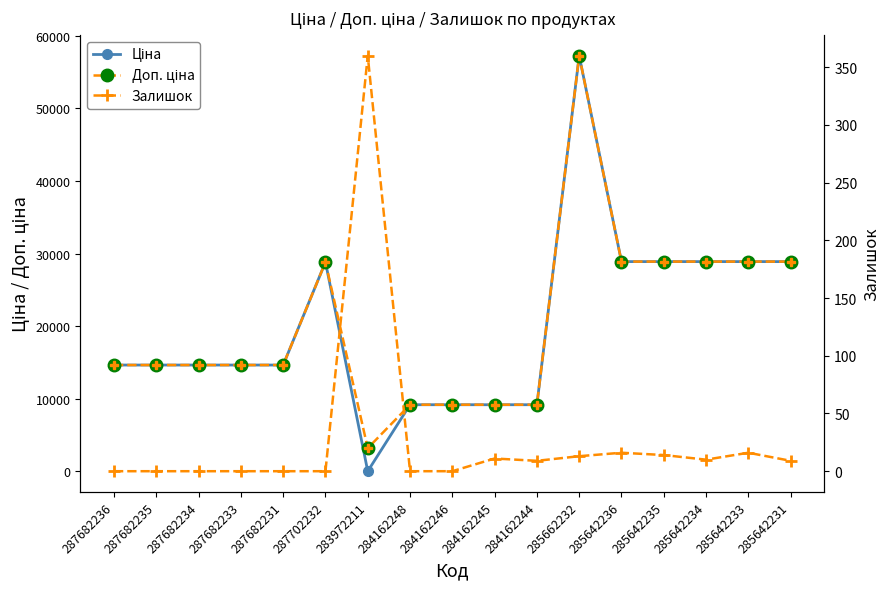

The Доп. ціна series shows 51020.7 at 285642233. True or false?

False